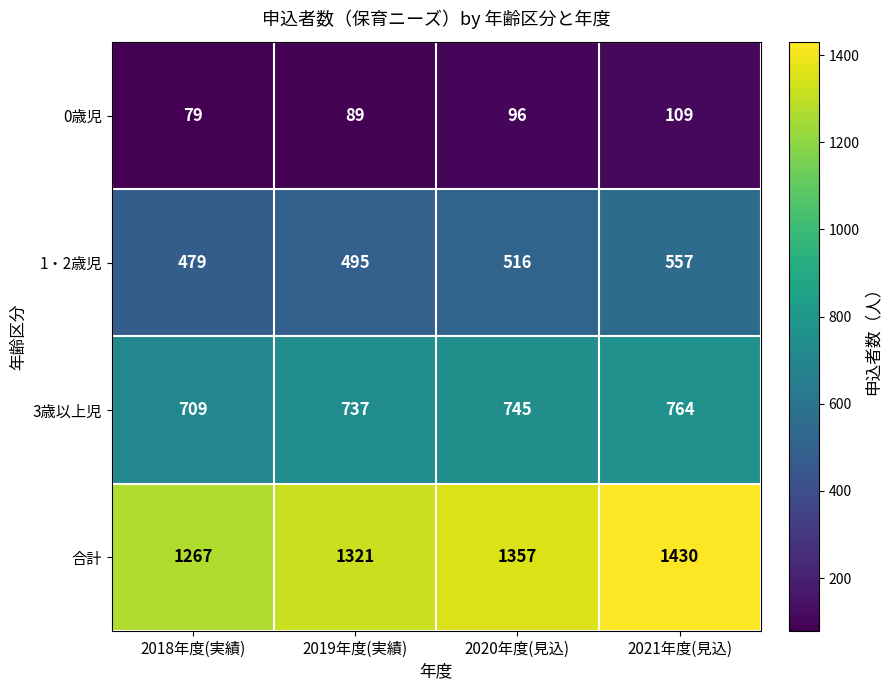

At 2021年度(見込), list the series in order from largest to smallest.

合計, 3歳以上児, 1・2歳児, 0歳児